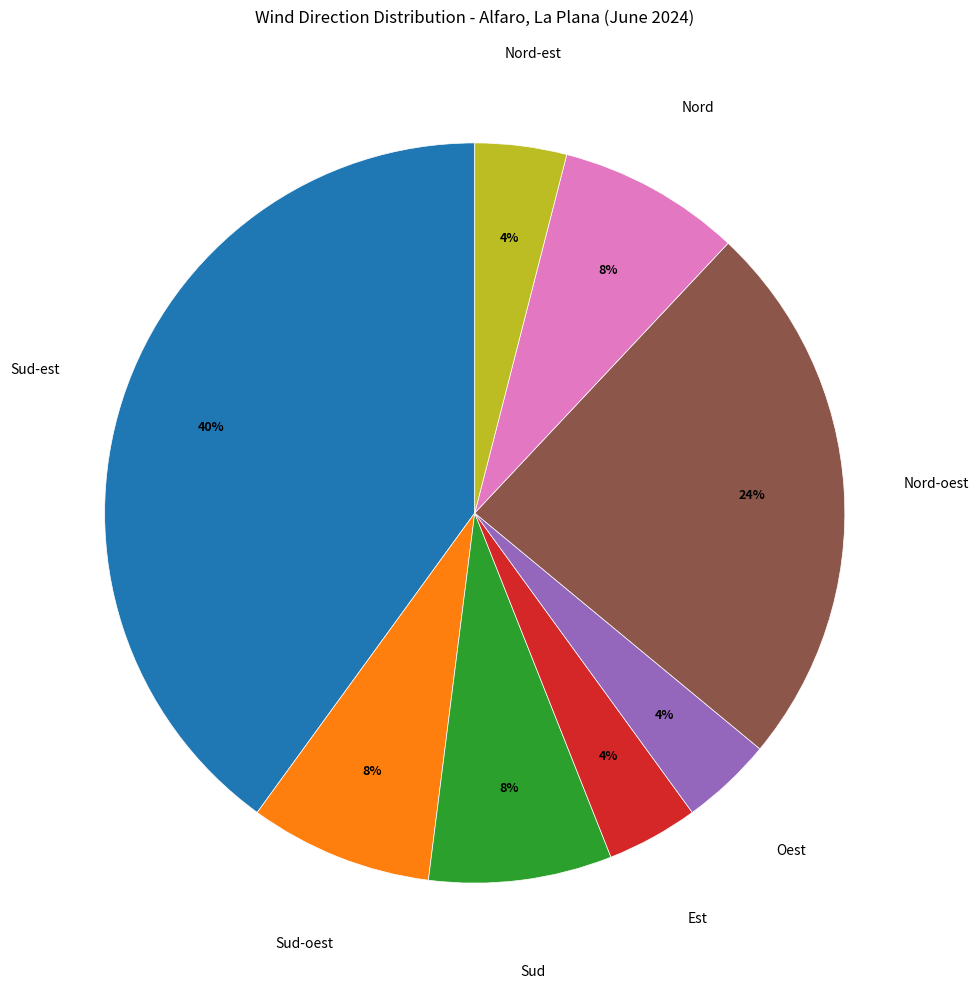

To the nearest percent, what is the difference between the largest and smallest slice percentages?

36%